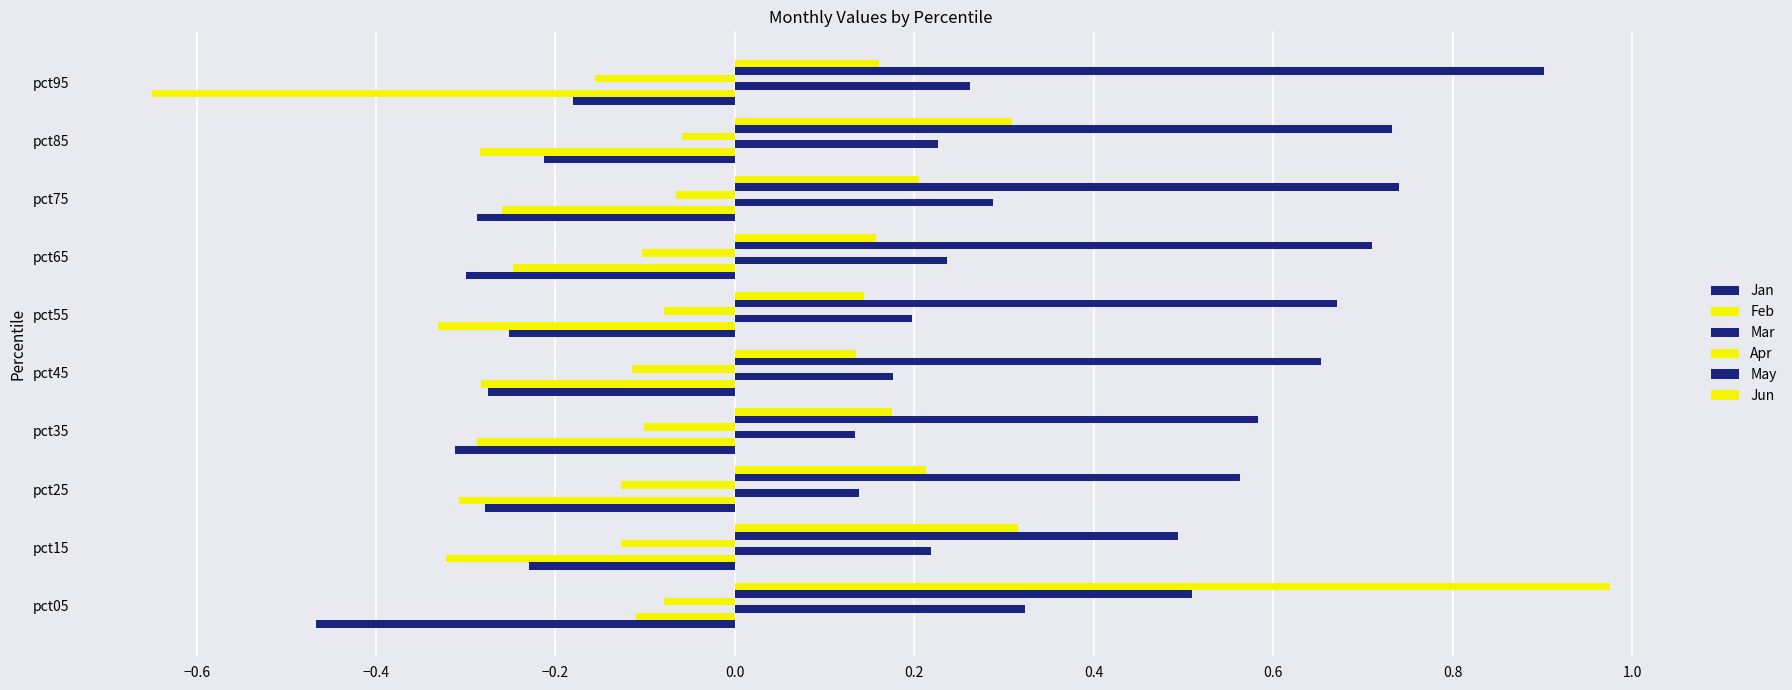

What is the difference between the maximum and minimum values in the May series?

0.4